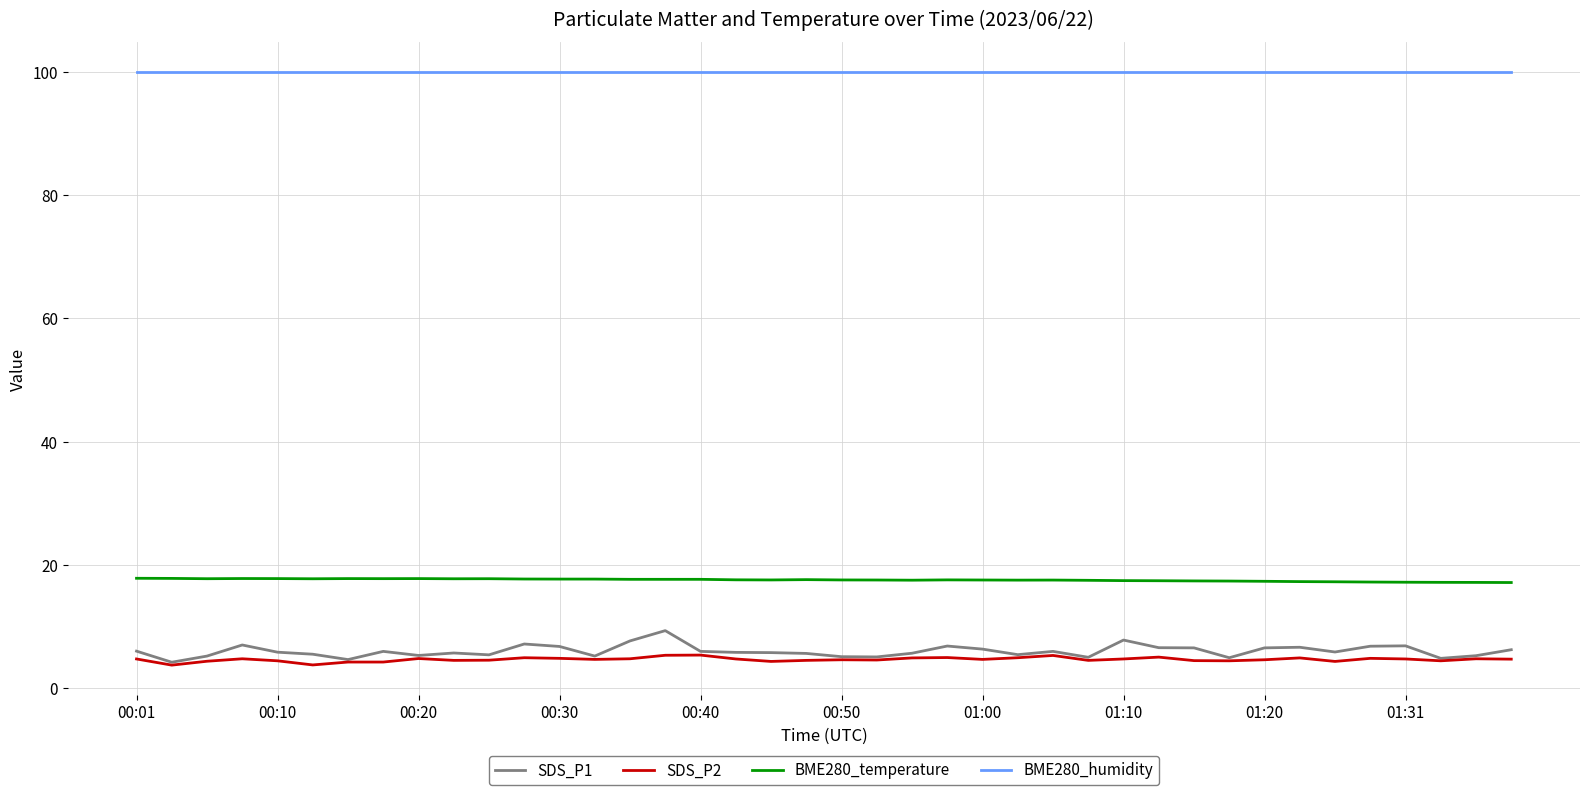

Is this an area chart (filled region under the line)?

No